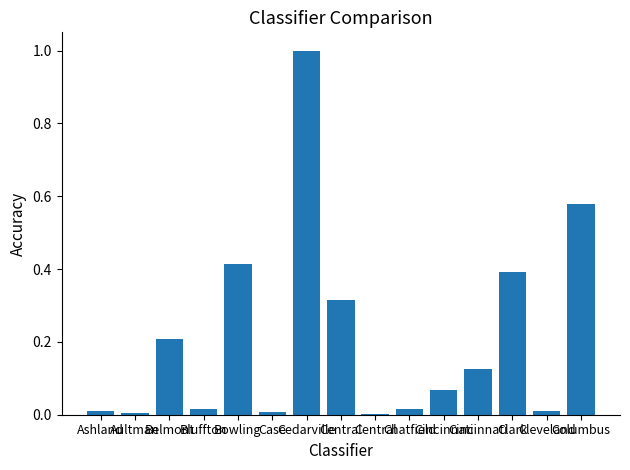

What is the label of the 4th bar from the left?

Bluffton